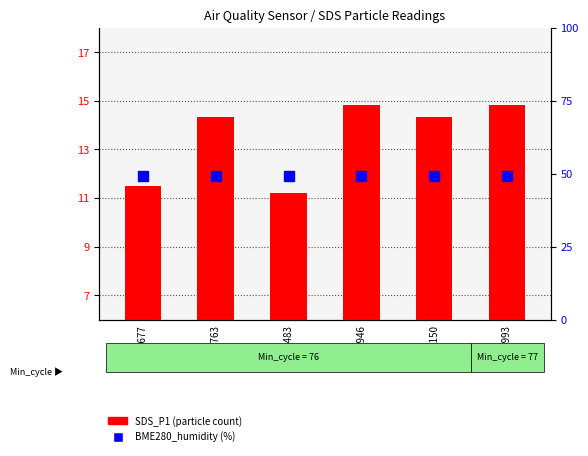

At which category is the sum across all series the highest?

2247946